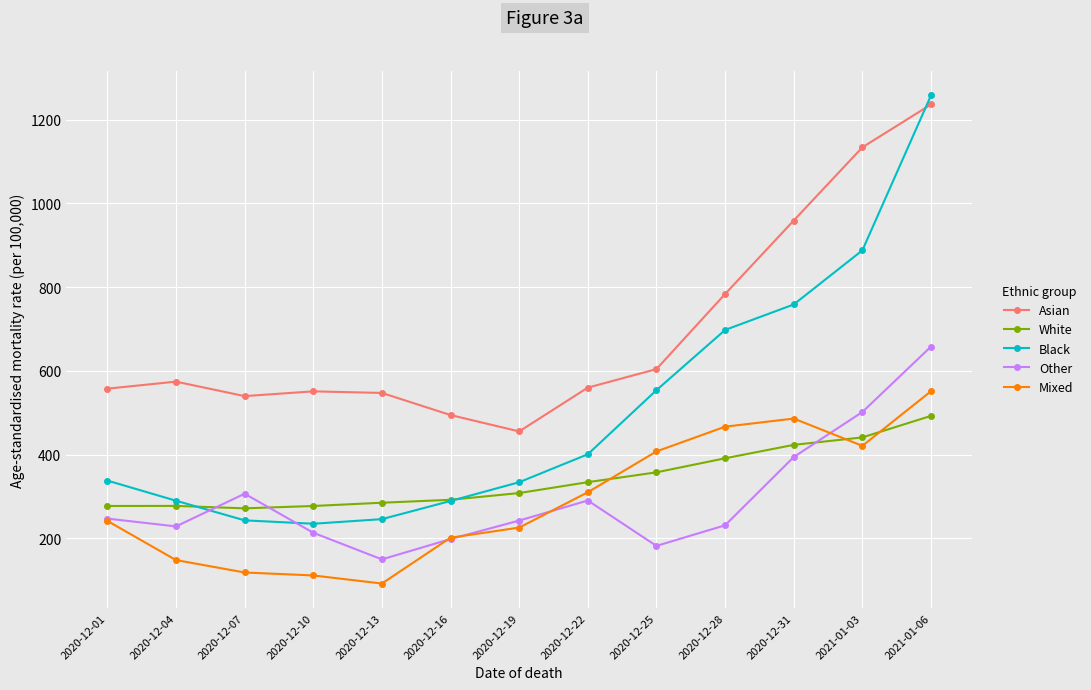

The value of Mixed at 2020-12-28 is 466.5. True or false?

True